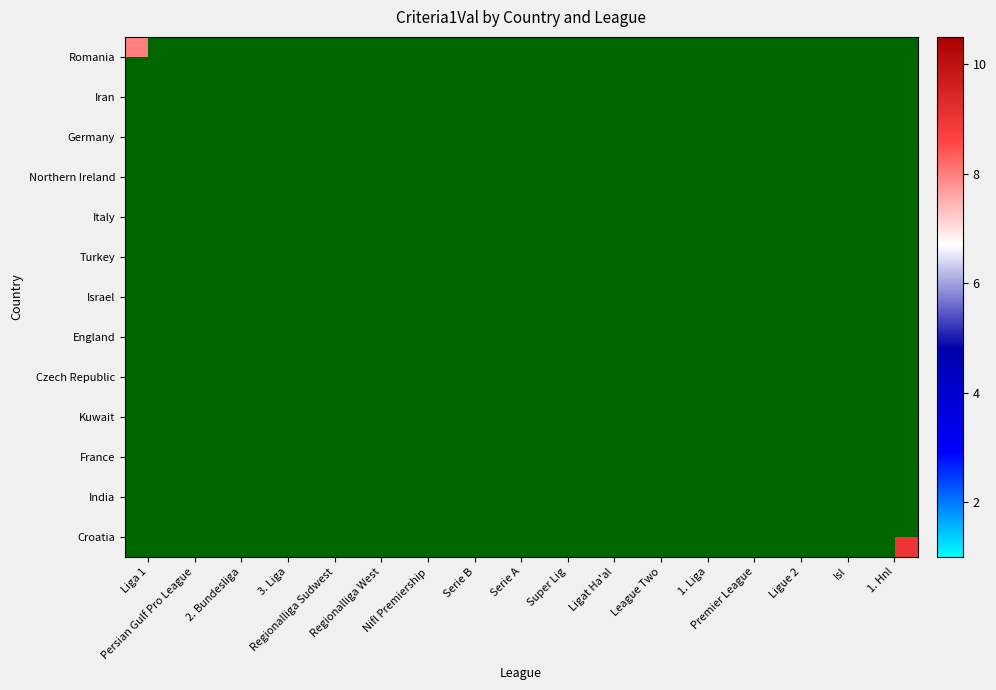

At how many categories does at least one series exceed 2?

15